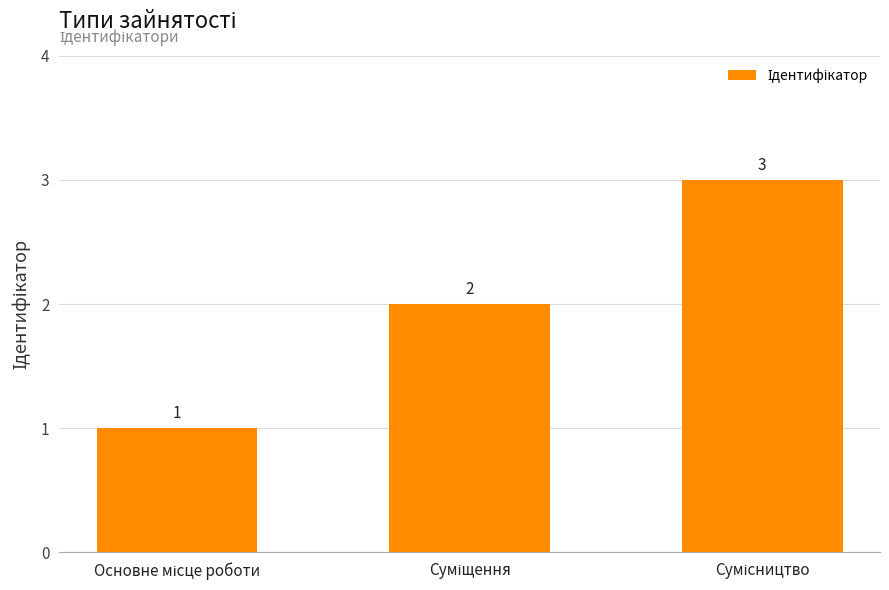

Count the values in the range 1 to 3.

3